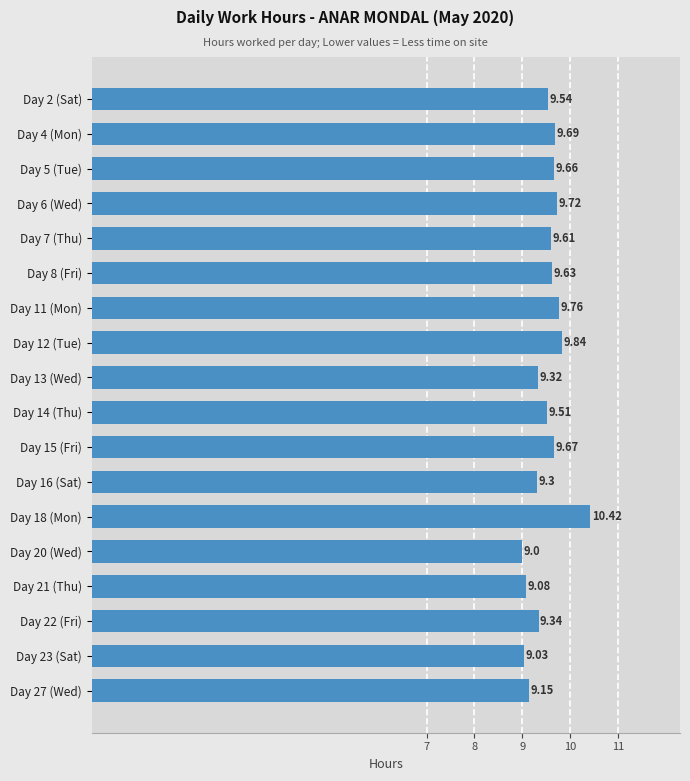

Which label corresponds to the largest value in the chart?

Day 18 (Mon)